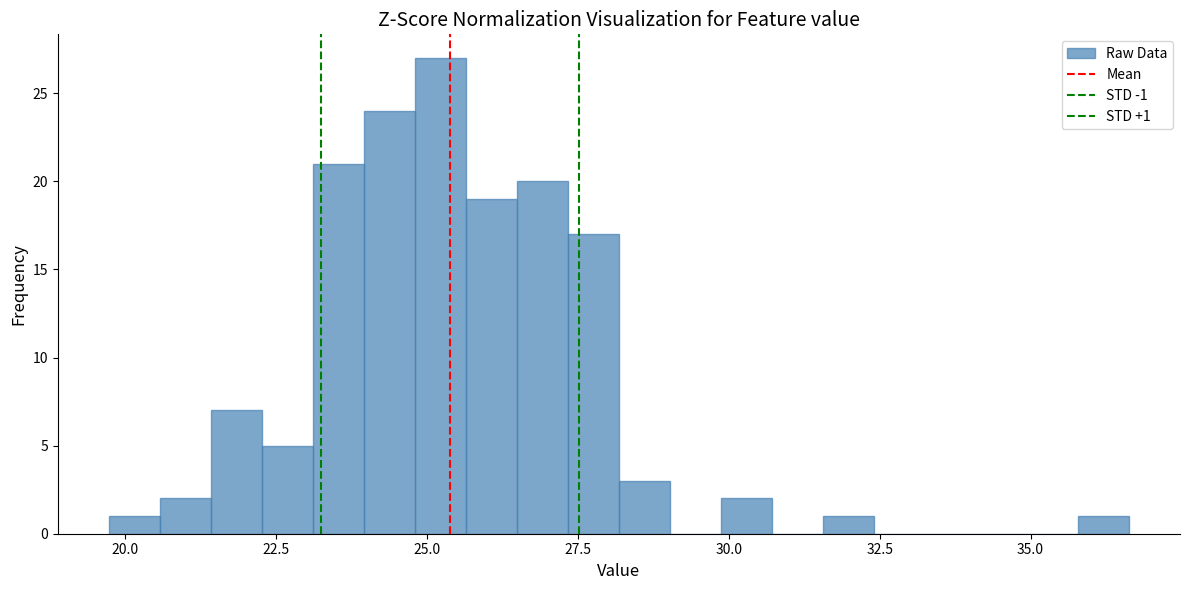

Read against the x-axis, roughly where is the centre of the tallest bar?

25.0